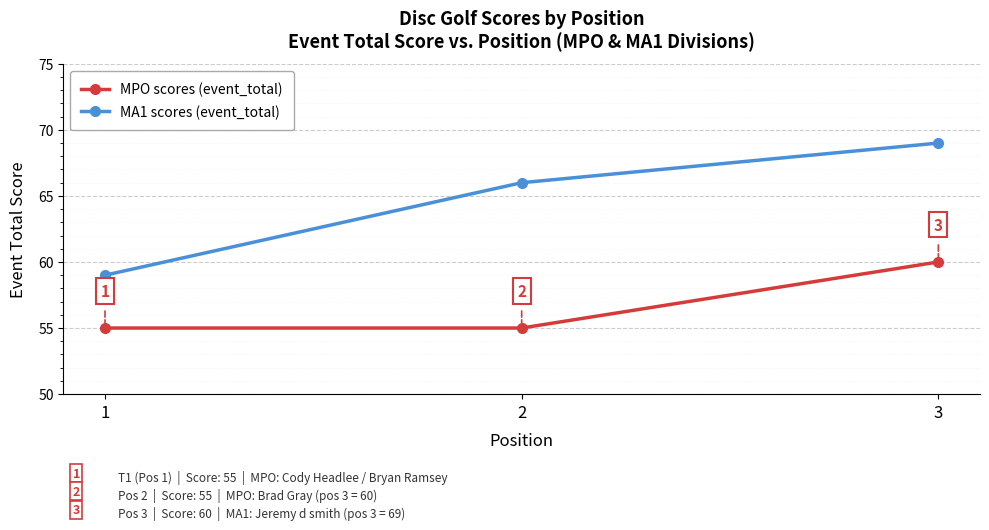

At which label does MA1 scores (event_total) reach its peak?

3